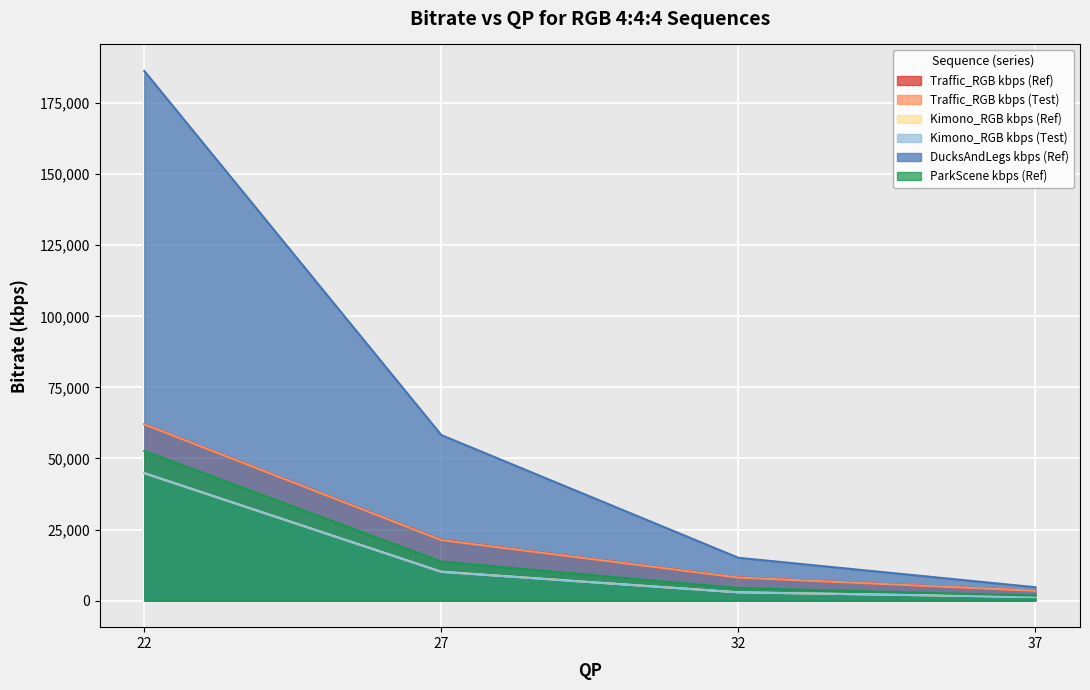

Is the value of DucksAndLegs kbps (Ref) at 37 greater than the value of Traffic_RGB kbps (Ref) at 32?

No